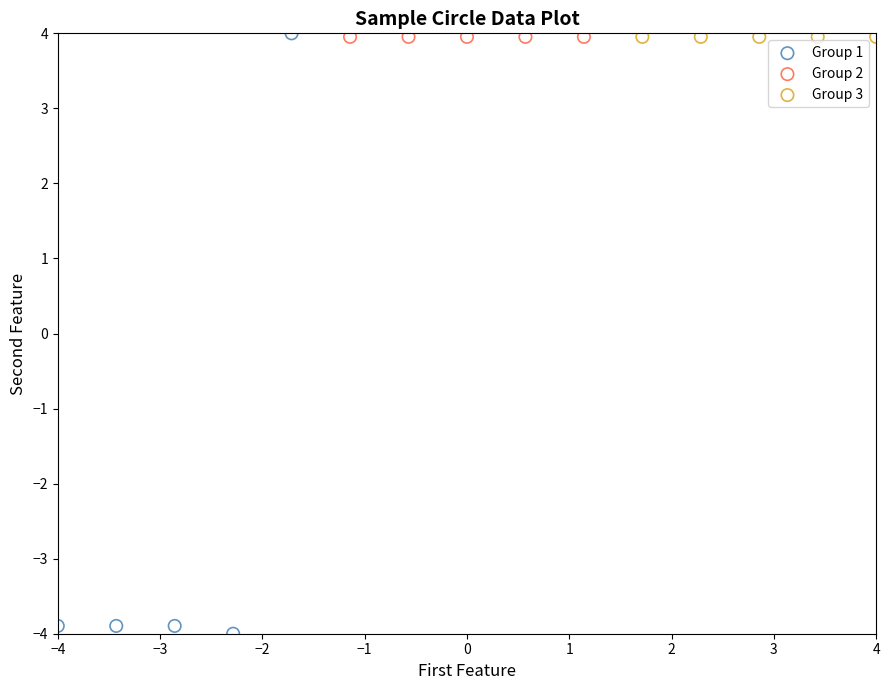

Which series has the largest Y range (max minus min)?

Group 1